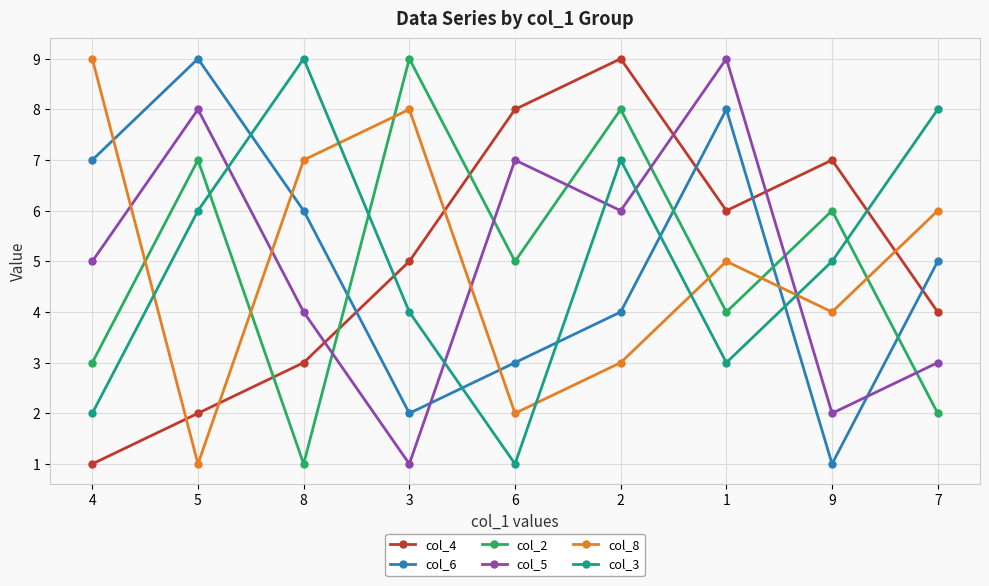

What position from the left is 3?

4